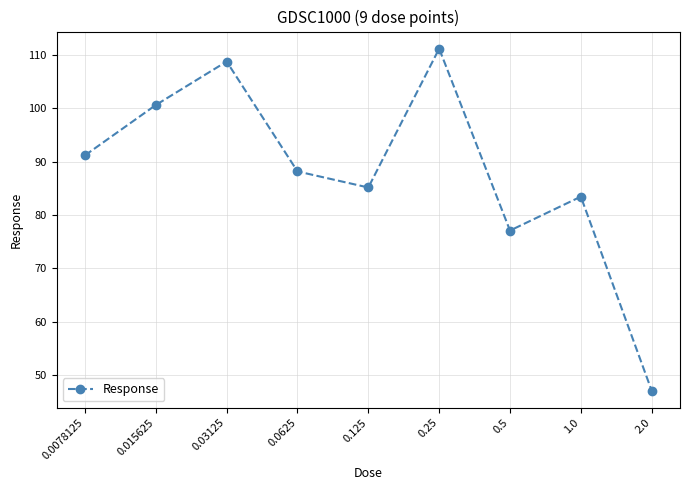

How many lines are shown in the chart?

1